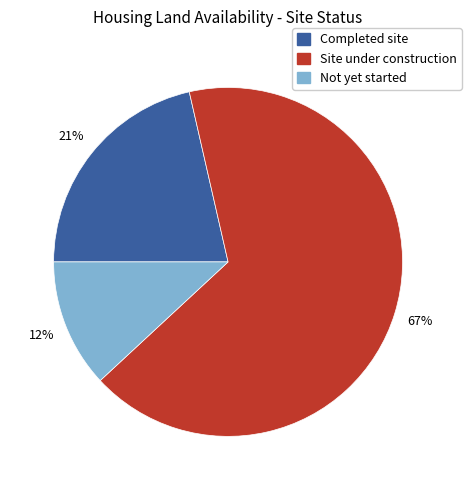

How many slices are in this pie chart?

3